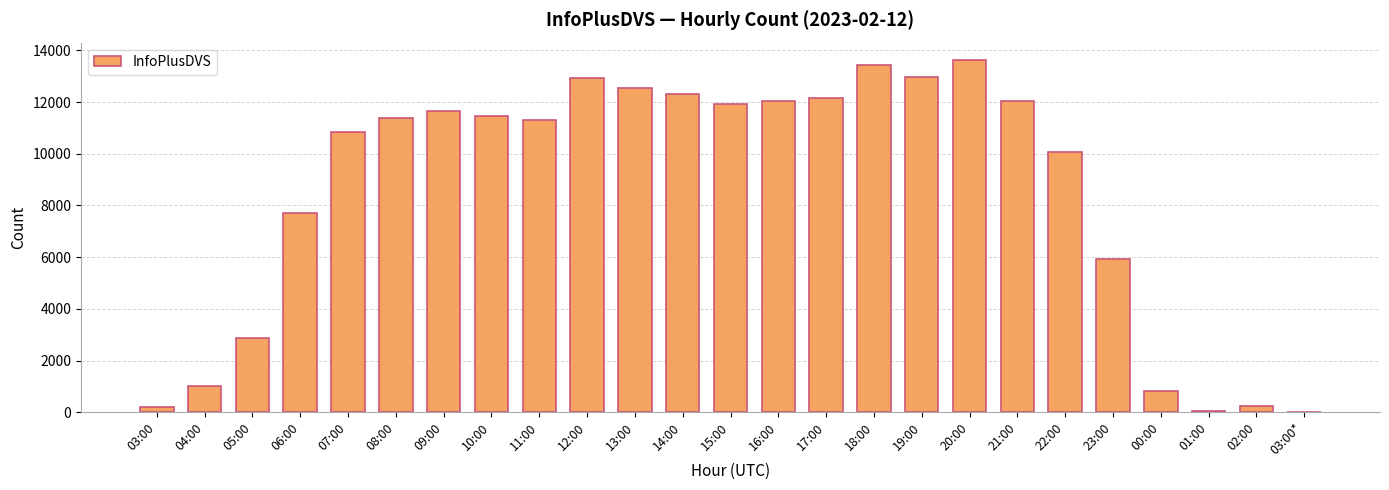

The value at 17:00 is 12142. True or false?

True